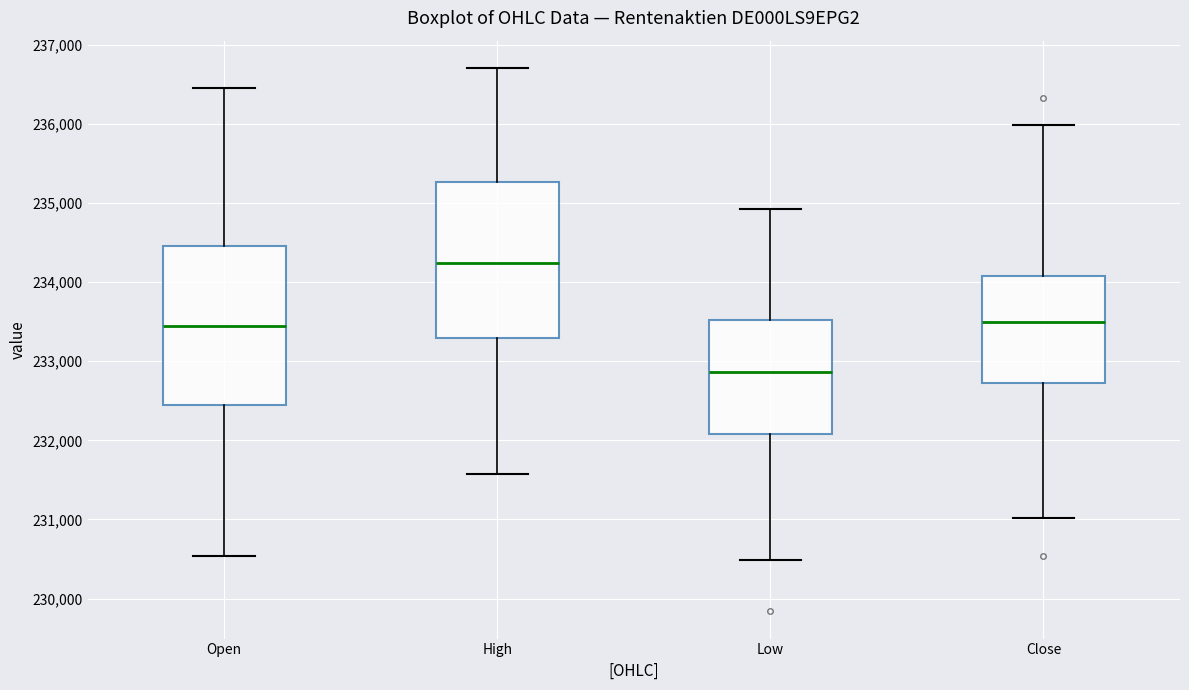

Reading left to right, transcribe this box plot: for each box, give where its median line is, the range the box spans, and where its two whiskers end, as read against the y-axis. The values are not printed on the chart, so give them approximately, as read against the axis.

Open: median 233400, box 232500 to 234500, whiskers 230500 to 236500
High: median 234200, box 233300 to 235300, whiskers 231600 to 236700
Low: median 232900, box 232100 to 233500, whiskers 230500 to 234900
Close: median 233500, box 232700 to 234100, whiskers 231000 to 236000